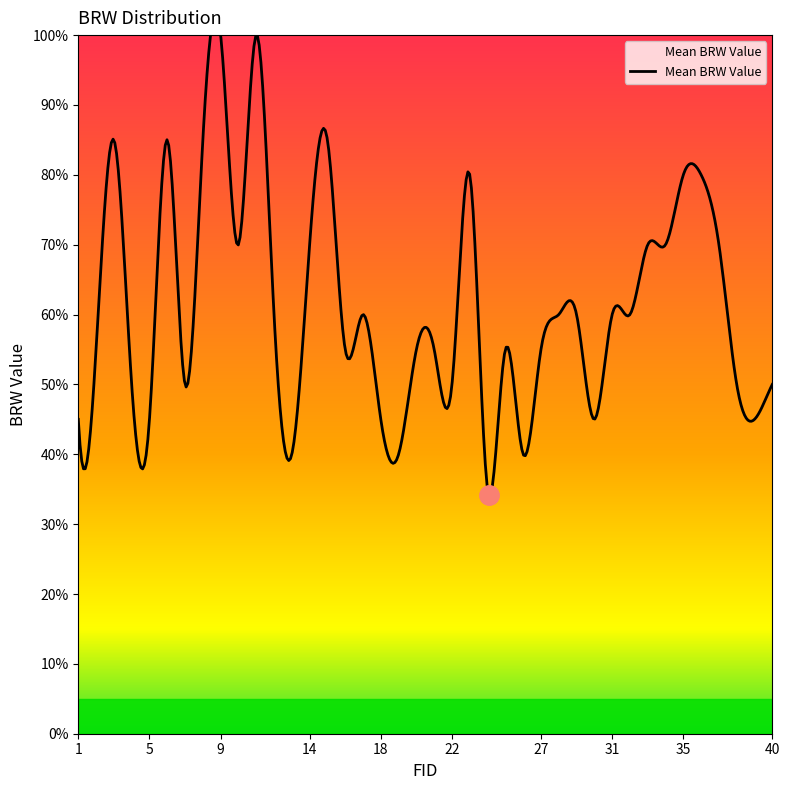

Reading right to left, transcribe all the data shown in this chart.

40=50	39=45	38=50	37=70	36=80	35=80	34=70	33=70	32=60	31=60	30=45	29=60	28=60	27=55	26=40	25=55	24=35	23=80	22=50	21=55	20=55	19=40	18=45	17=60	16=55	15=85	14=70	13=40	12=60	11=100	10=70	9=100	8=85	7=50	6=85	5=45	4=50	3=85	2=55	1=45